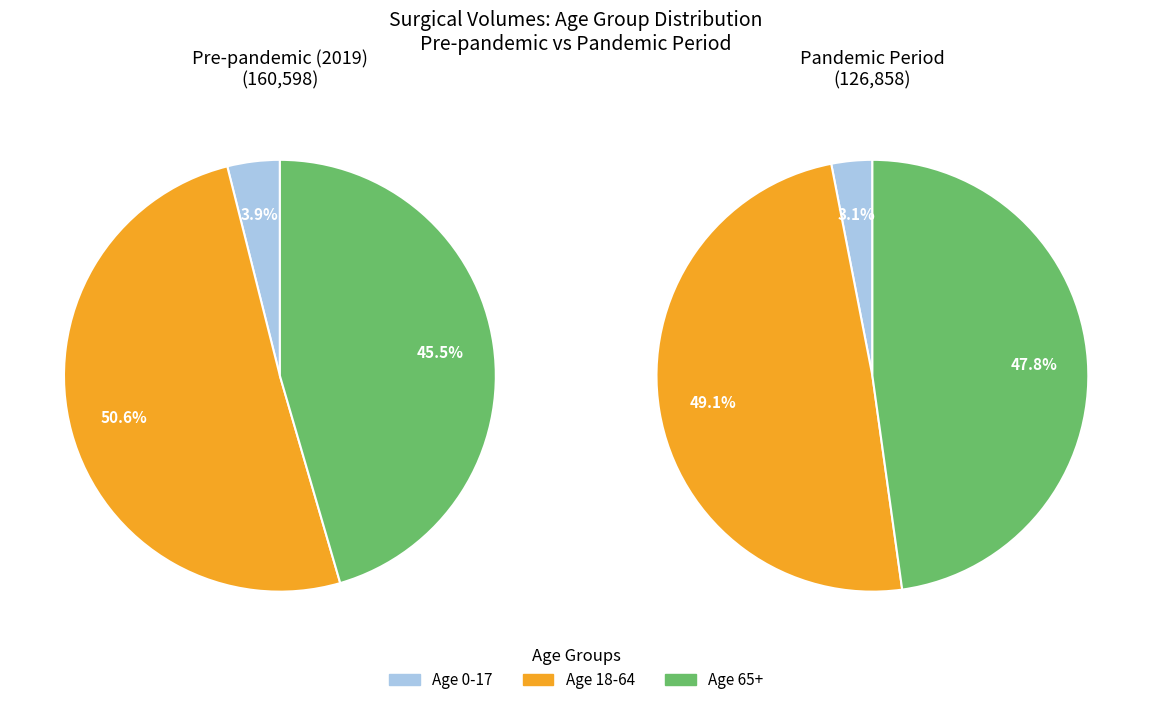

How many slices are in this pie chart?

6